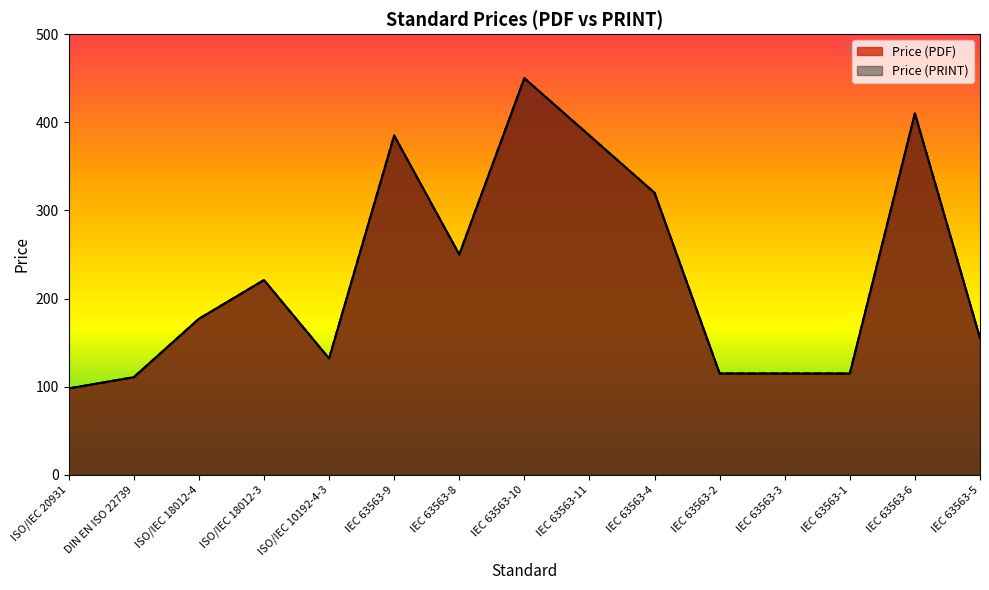

What is the value of the Price (PRINT) point at the 2nd from the left?

110.8